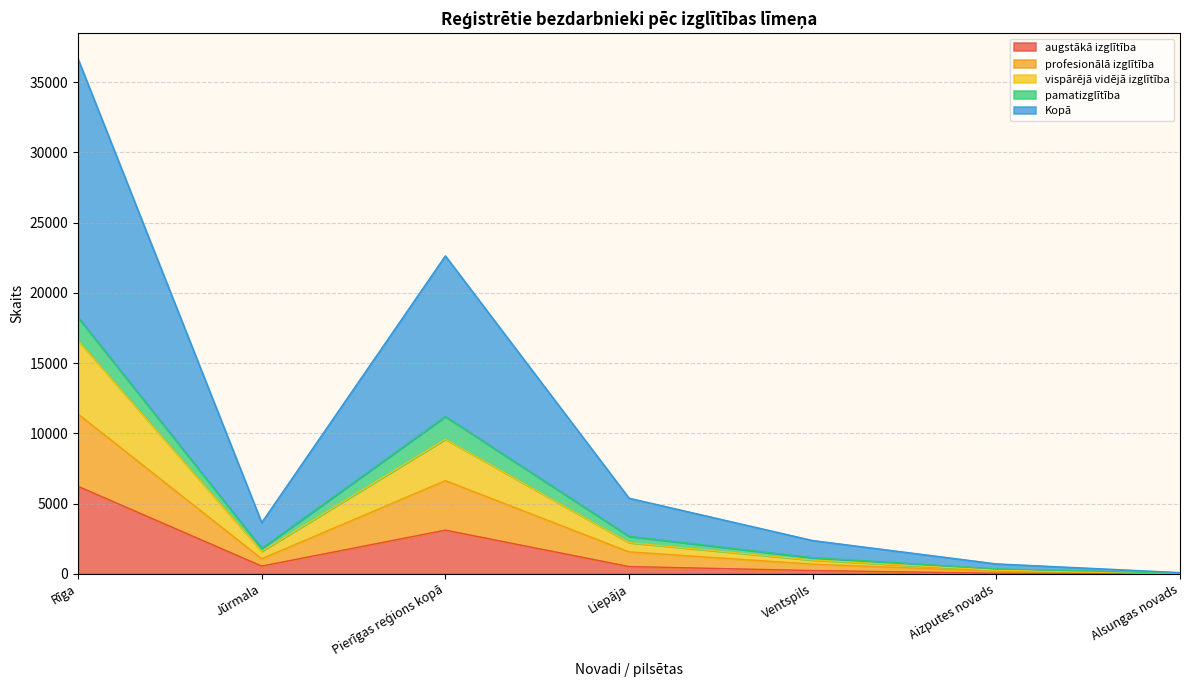

Which series has the widest spread of values?

Kopā